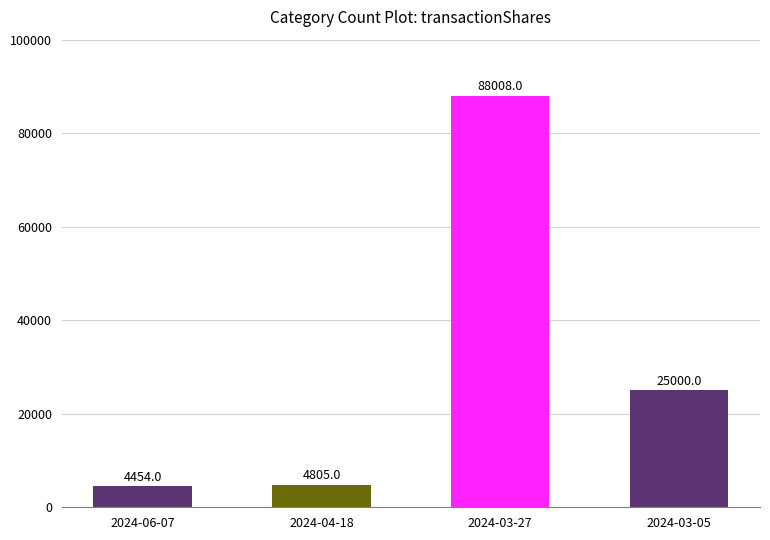

Between 2024-04-18 and 2024-03-27, which is larger?

2024-03-27